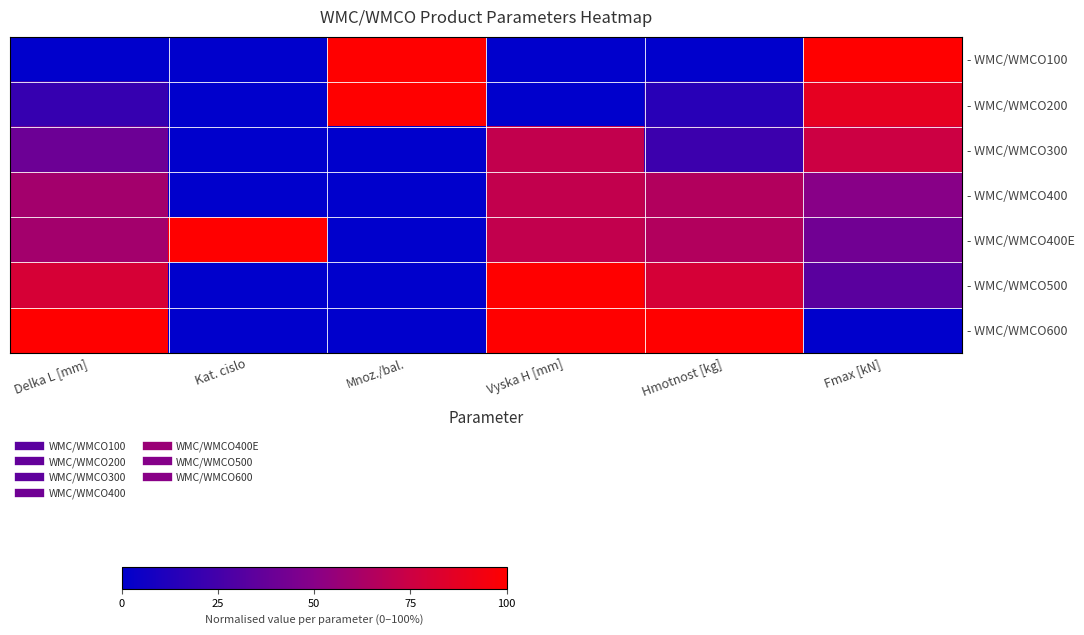

Which series has the widest spread of values?

- WMC/WMCO100